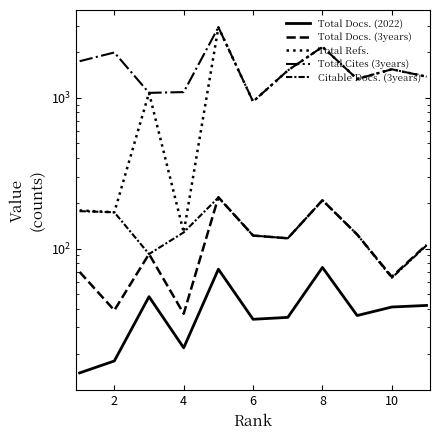

True or false: Total Docs. (3years) and Total Cites (3years) intersect in this chart.

False